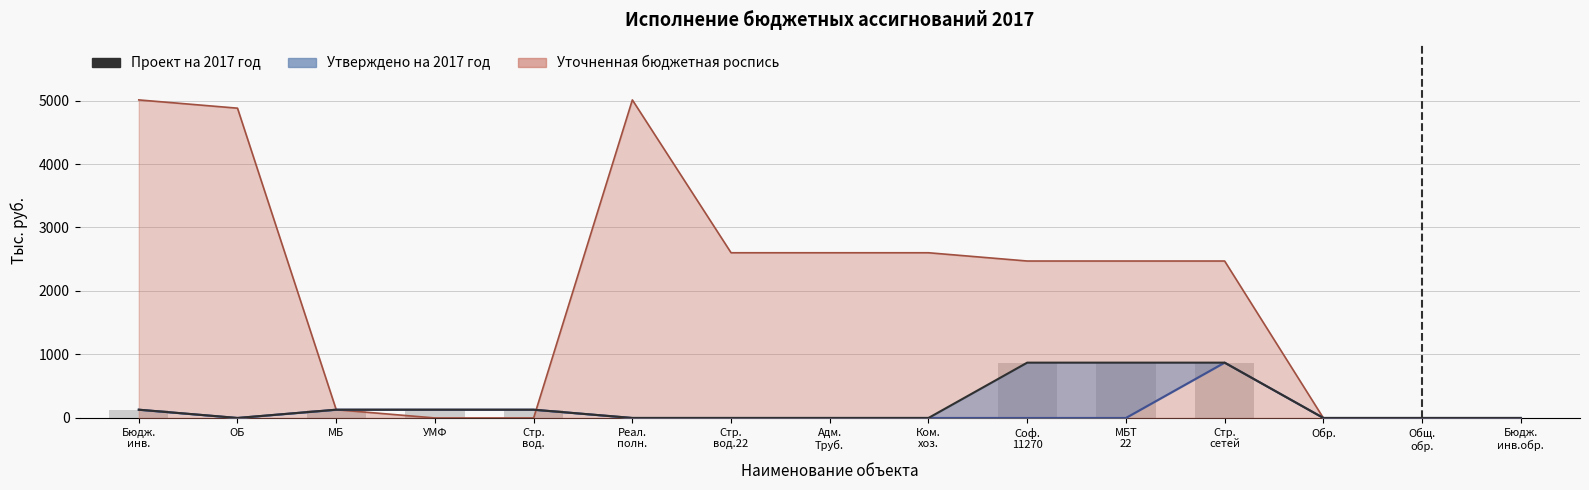

Which category has the lowest value across all series?

ОБ